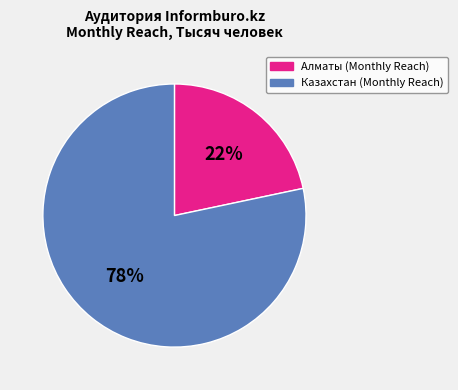

To the nearest percent, what portion does Алматы (Monthly Reach) represent?

22%